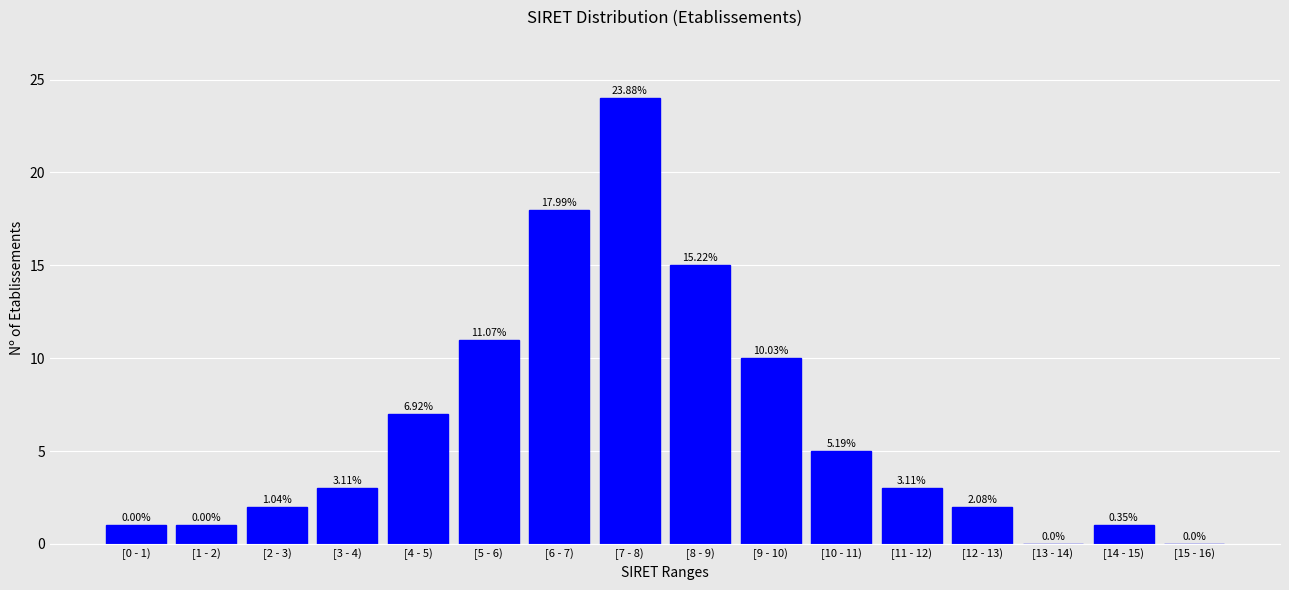

Which has a higher value, [13 - 14) or [5 - 6)?

[5 - 6)